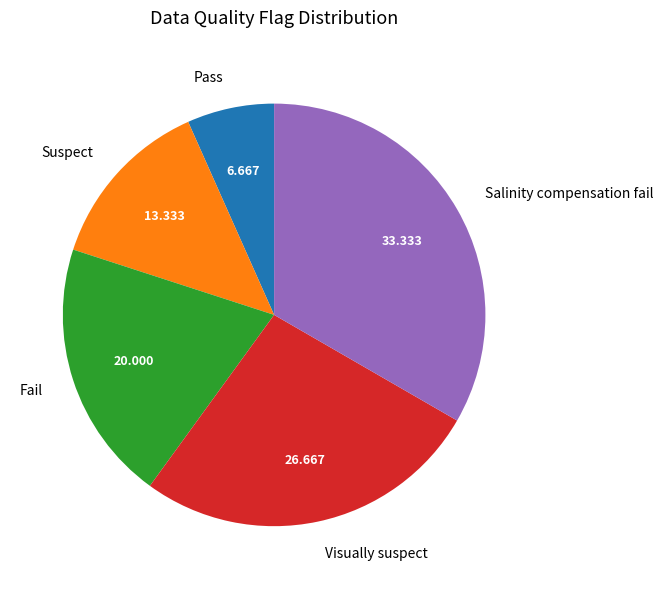

Which slice is the largest?

Salinity compensation fail